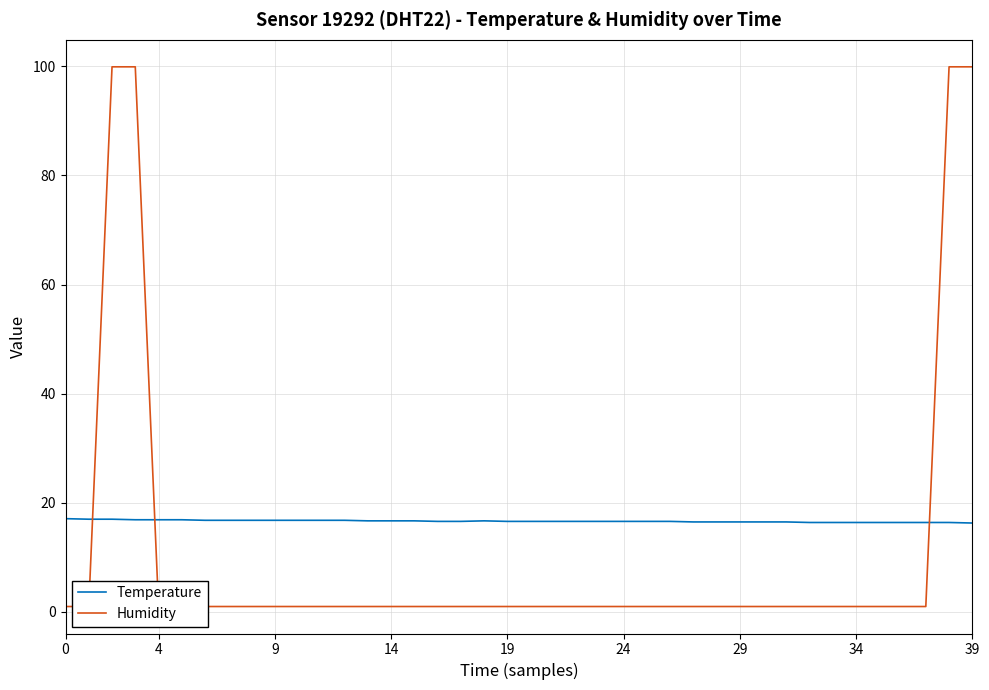

Count the number of data series in this chart.

2